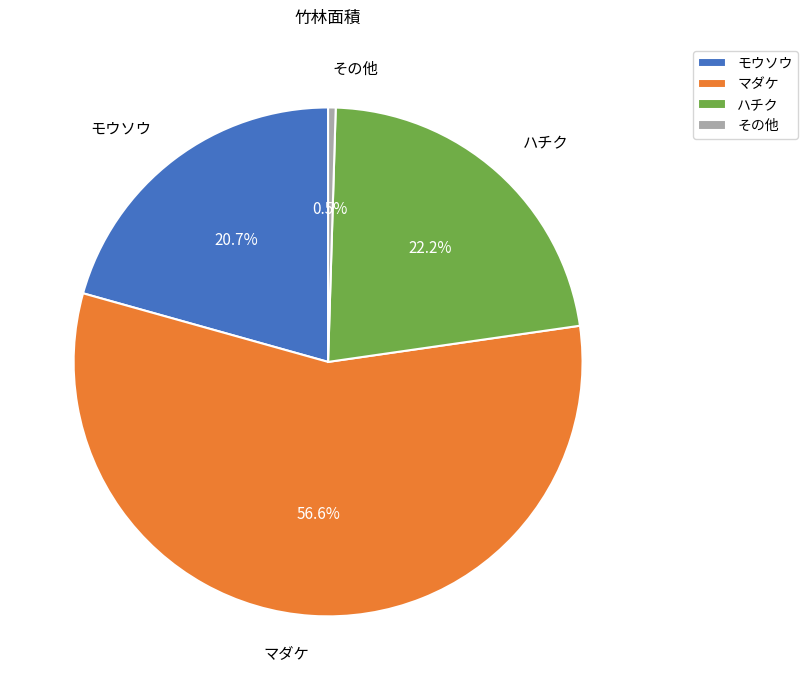

Rank the categories by value from lowest to highest.

その他, モウソウ, ハチク, マダケ